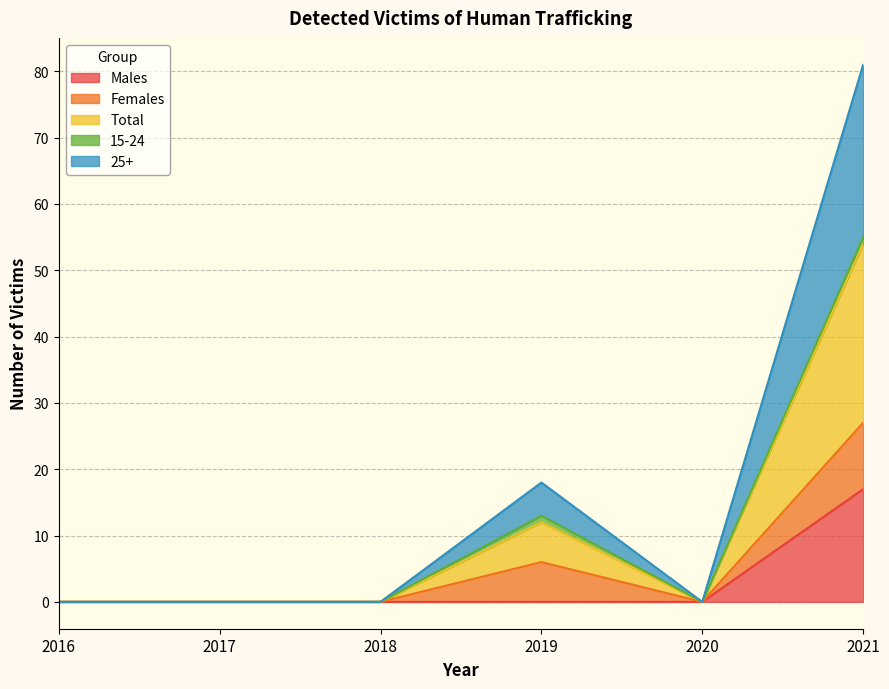

Which series has the largest total across all categories?

25+